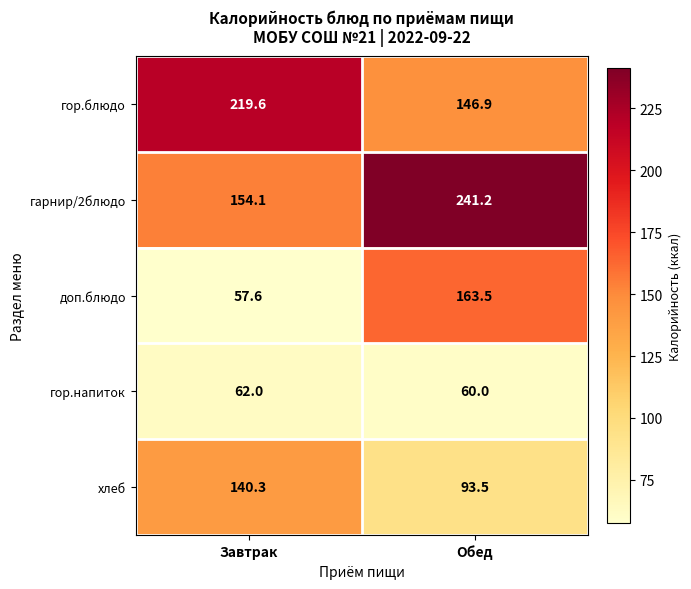

Reading left to right, list all the values displayed in this chart.

гор.блюдо: 219.6	146.9
гарнир/2блюдо: 154.1	241.2
доп.блюдо: 57.6	163.5
гор.напиток: 62.0	60.0
хлеб: 140.3	93.5